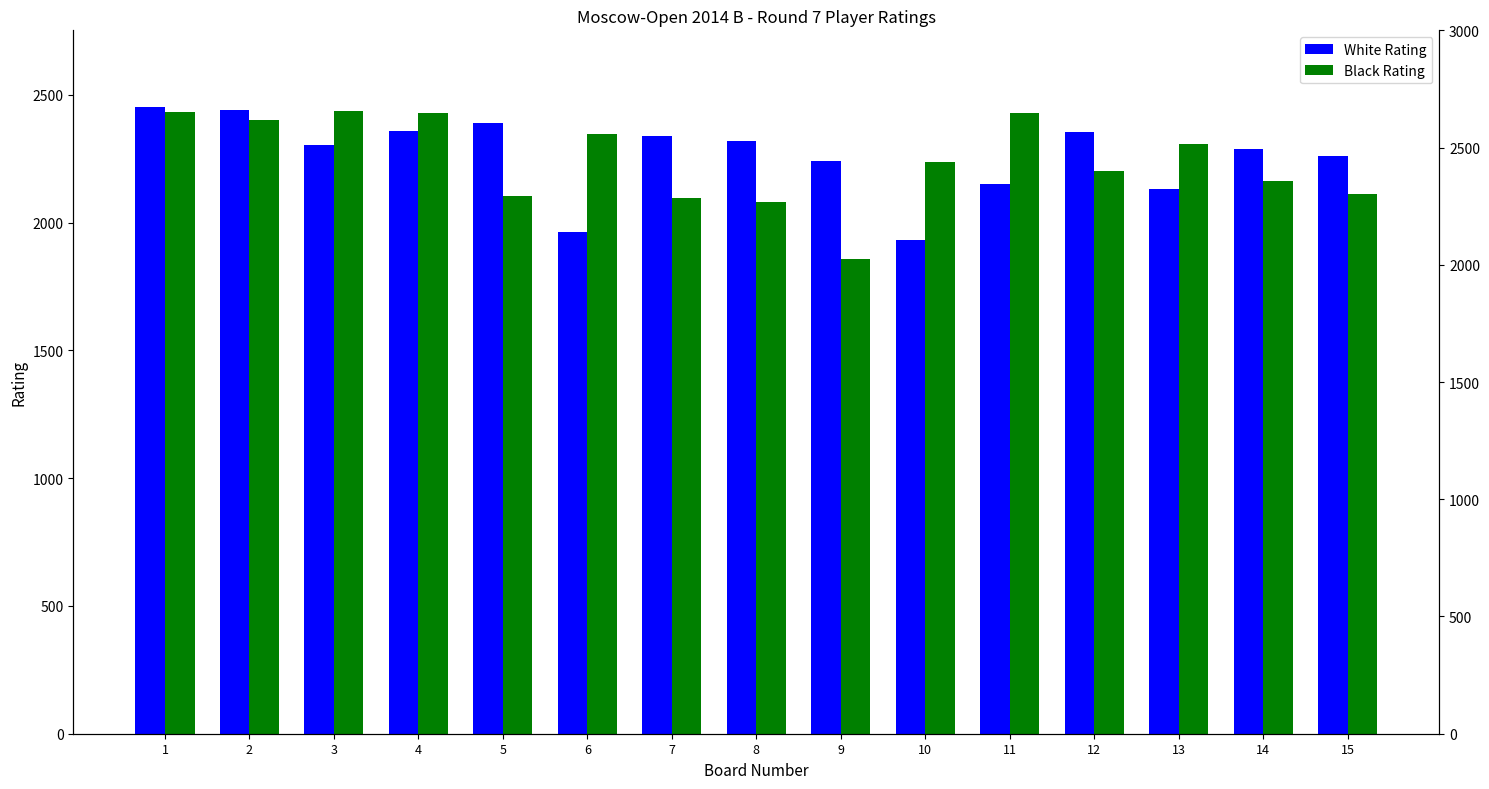

Read the White Rating value at 9, to the nearest 50.

2250